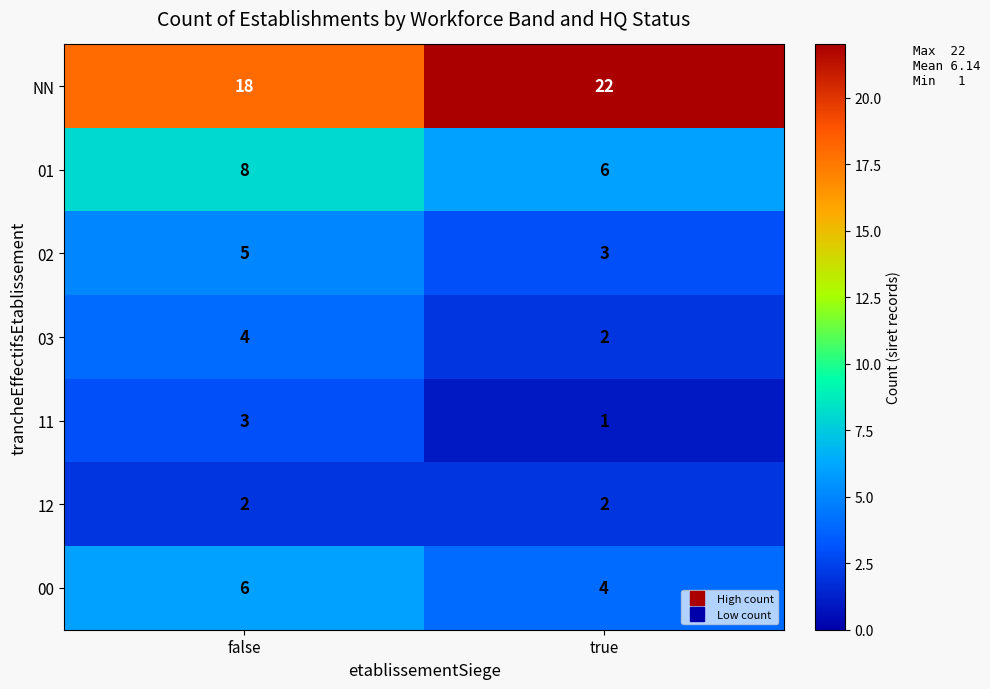

Rank the series at false from lowest to highest value.

12, 11, 03, 02, 00, 01, NN